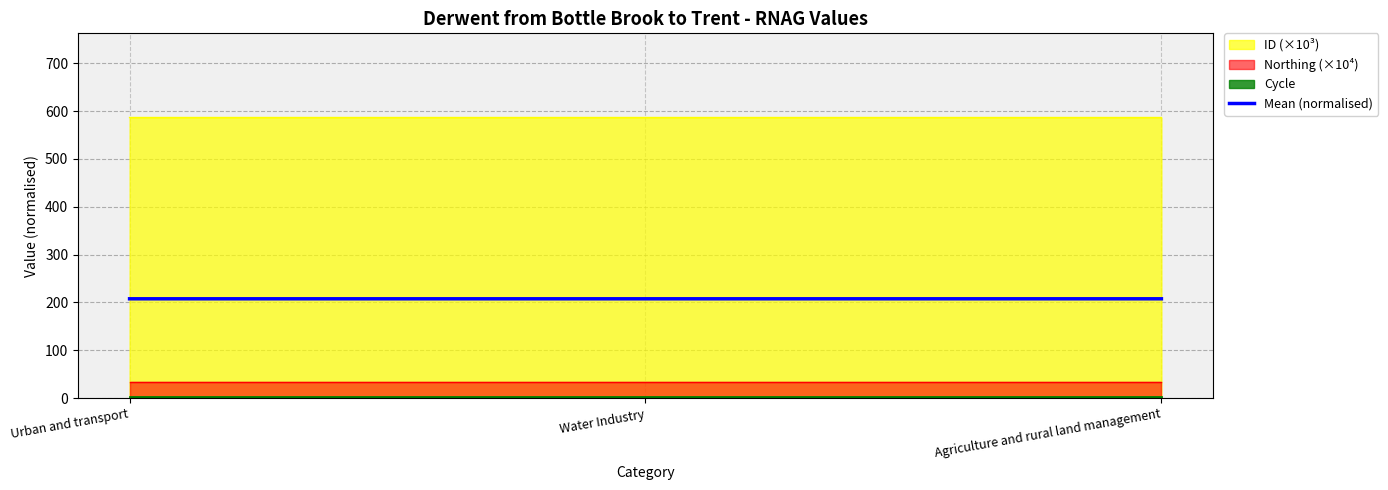

What is the label of the 1st point from the left?

Urban and transport